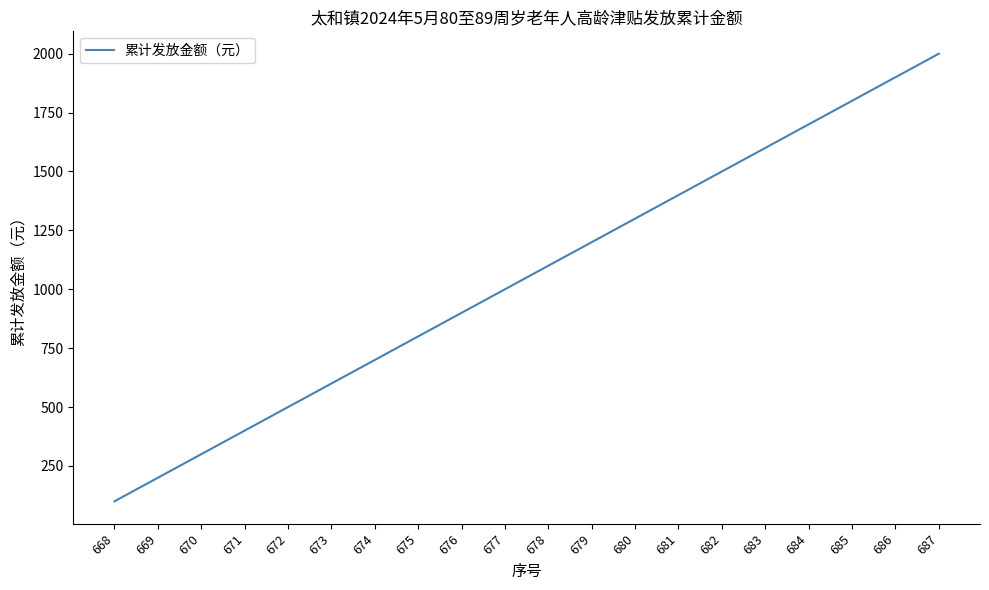

Reading right to left, transcribe all the data shown in this chart.

2000	1900	1800	1700	1600	1500	1400	1300	1200	1100	1000	900	800	700	600	500	400	300	200	100